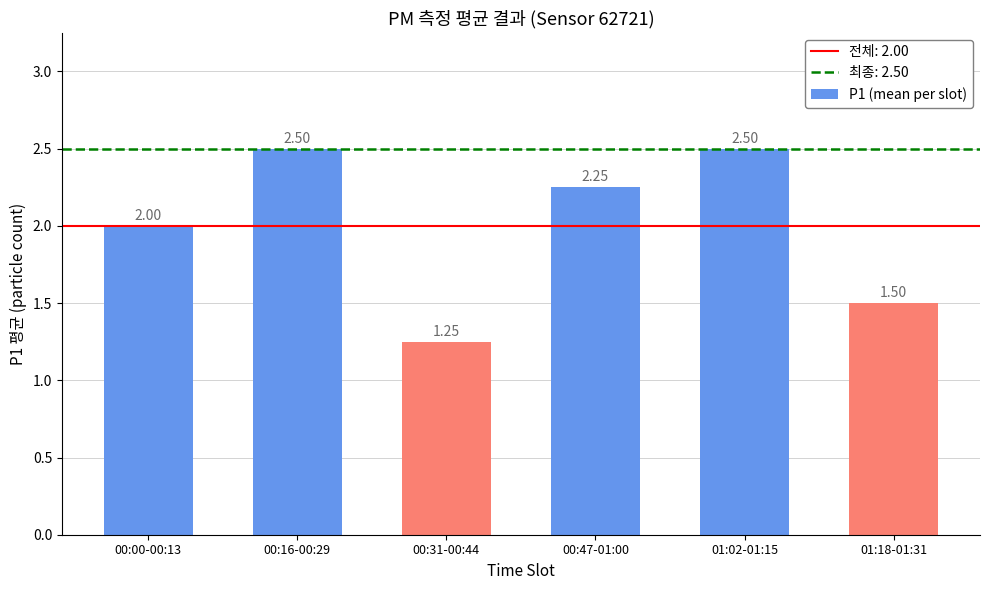

What position from the right is 00:31-00:44?

4